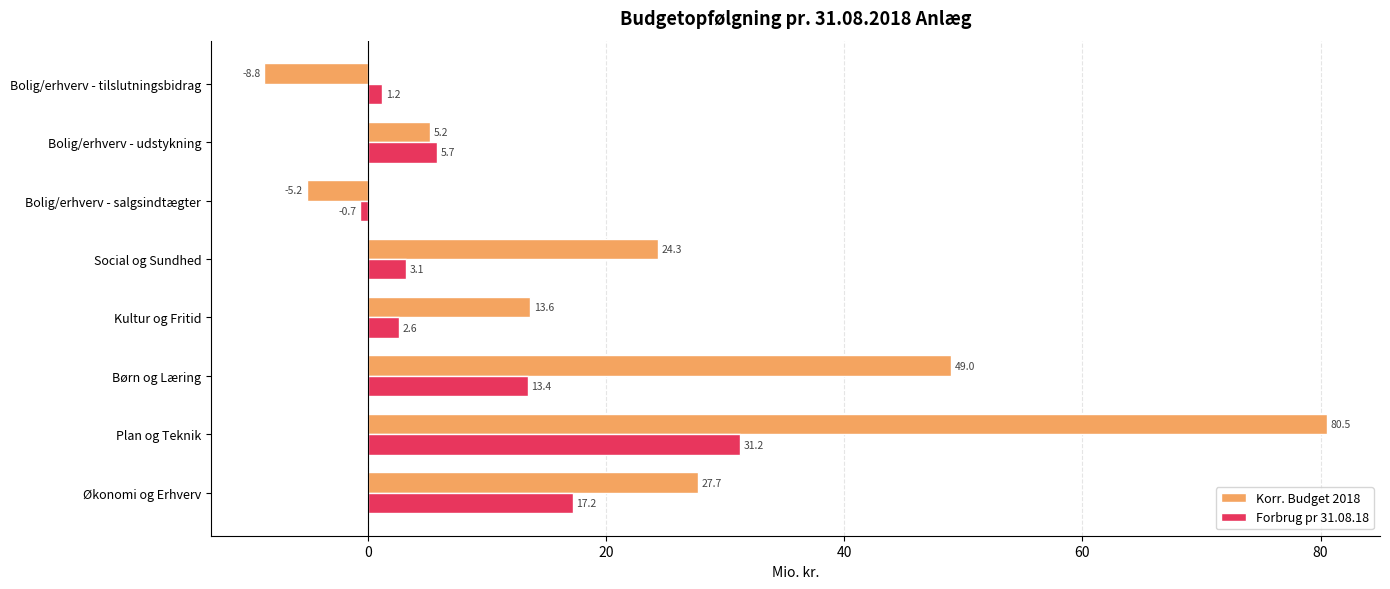

Rank the categories by Korr. Budget 2018 value from highest to lowest.

Plan og Teknik, Børn og Læring, Økonomi og Erhverv, Social og Sundhed, Kultur og Fritid, Bolig/erhverv - udstykning, Bolig/erhverv - salgsindtægter, Bolig/erhverv - tilslutningsbidrag